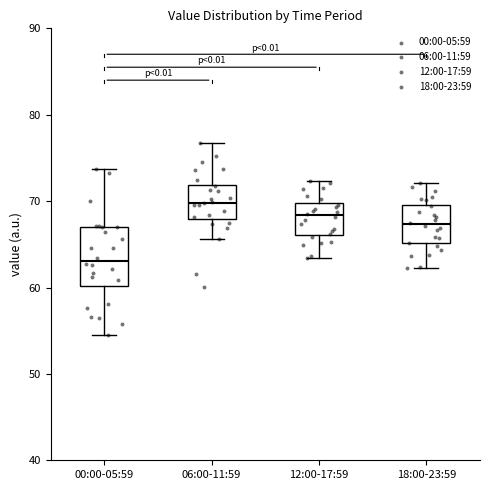

Where does the lower whisker of the box for 12:00-17:59 end on the y-axis? The values are not printed on the chart, so give them approximately, as read against the axis.

63